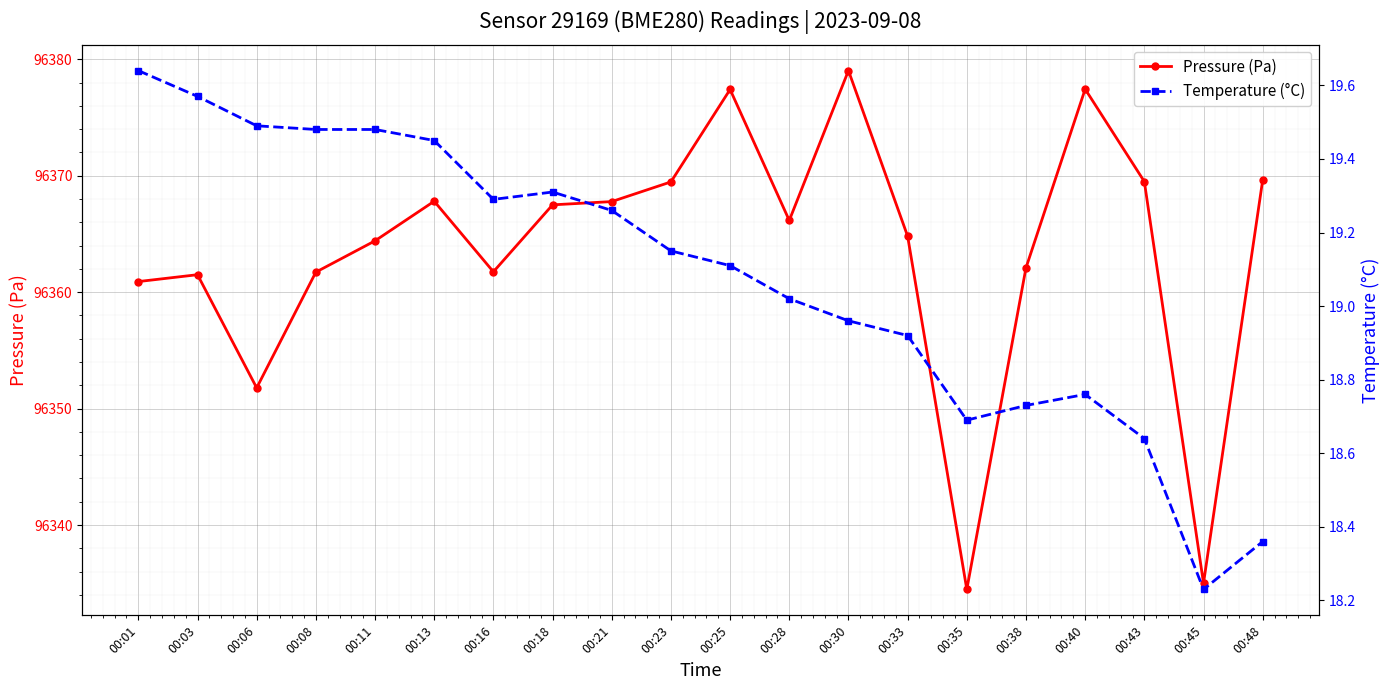

What is the difference between the Temperature (°C) values at 00:16 and 00:11?

0.2